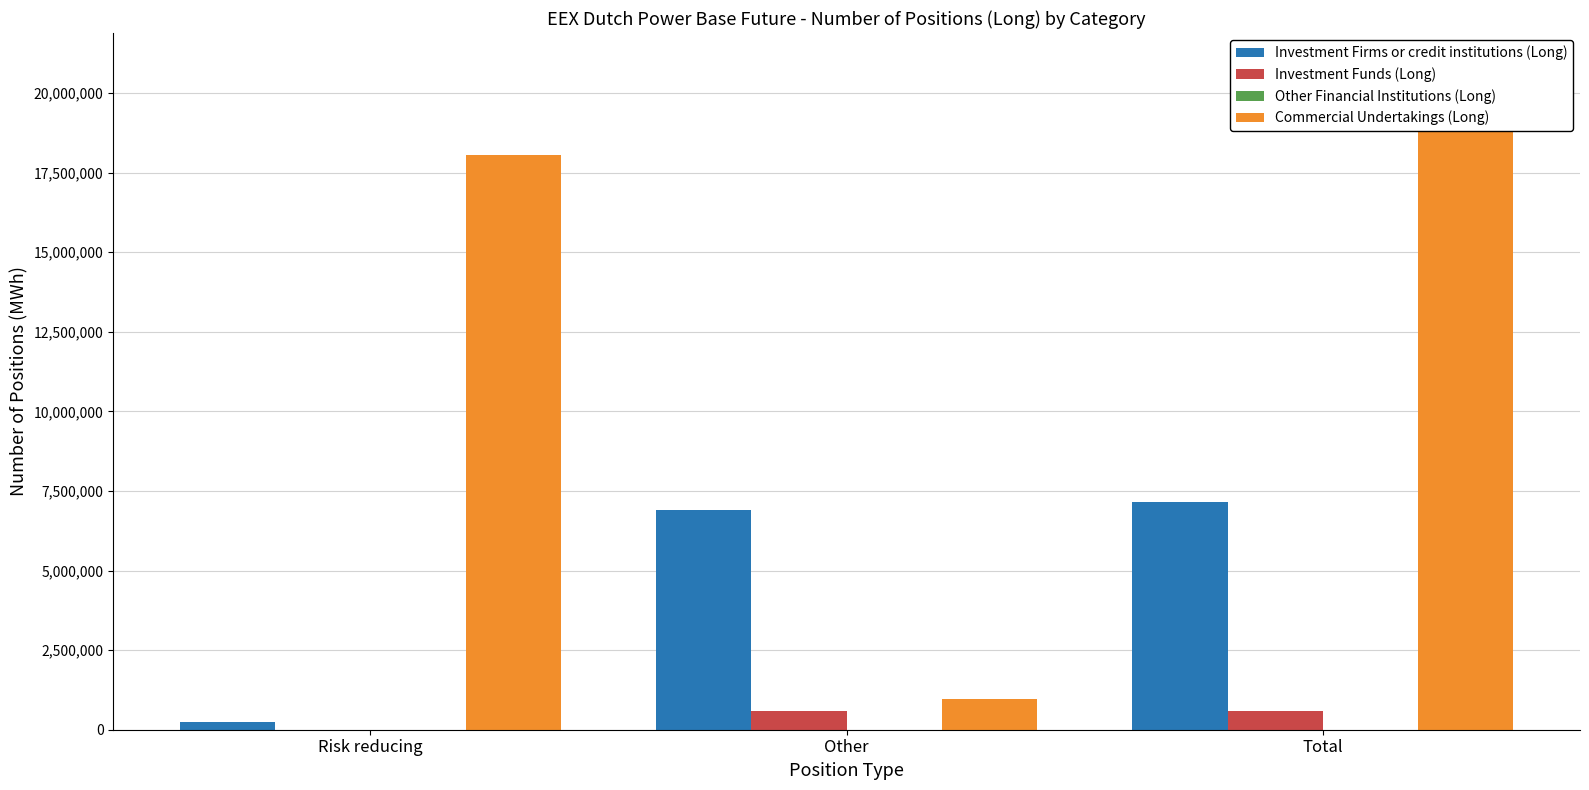

What is the label of the 3rd bar from the right?

Risk reducing